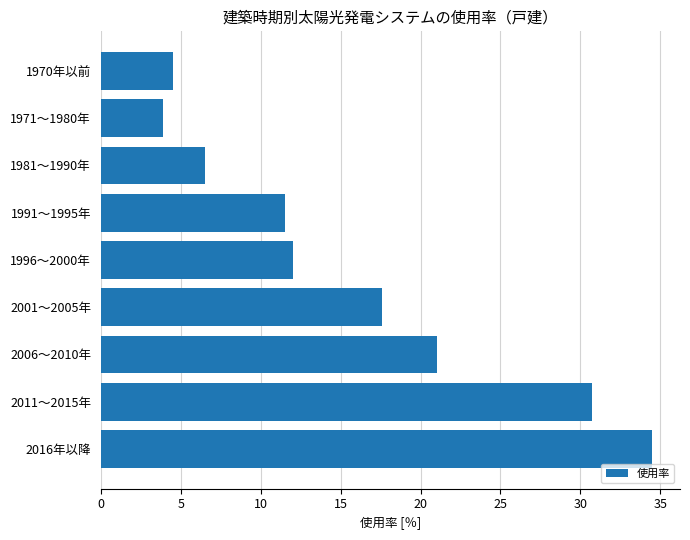

Which has a higher value, 1981～1990年 or 2016年以降?

2016年以降